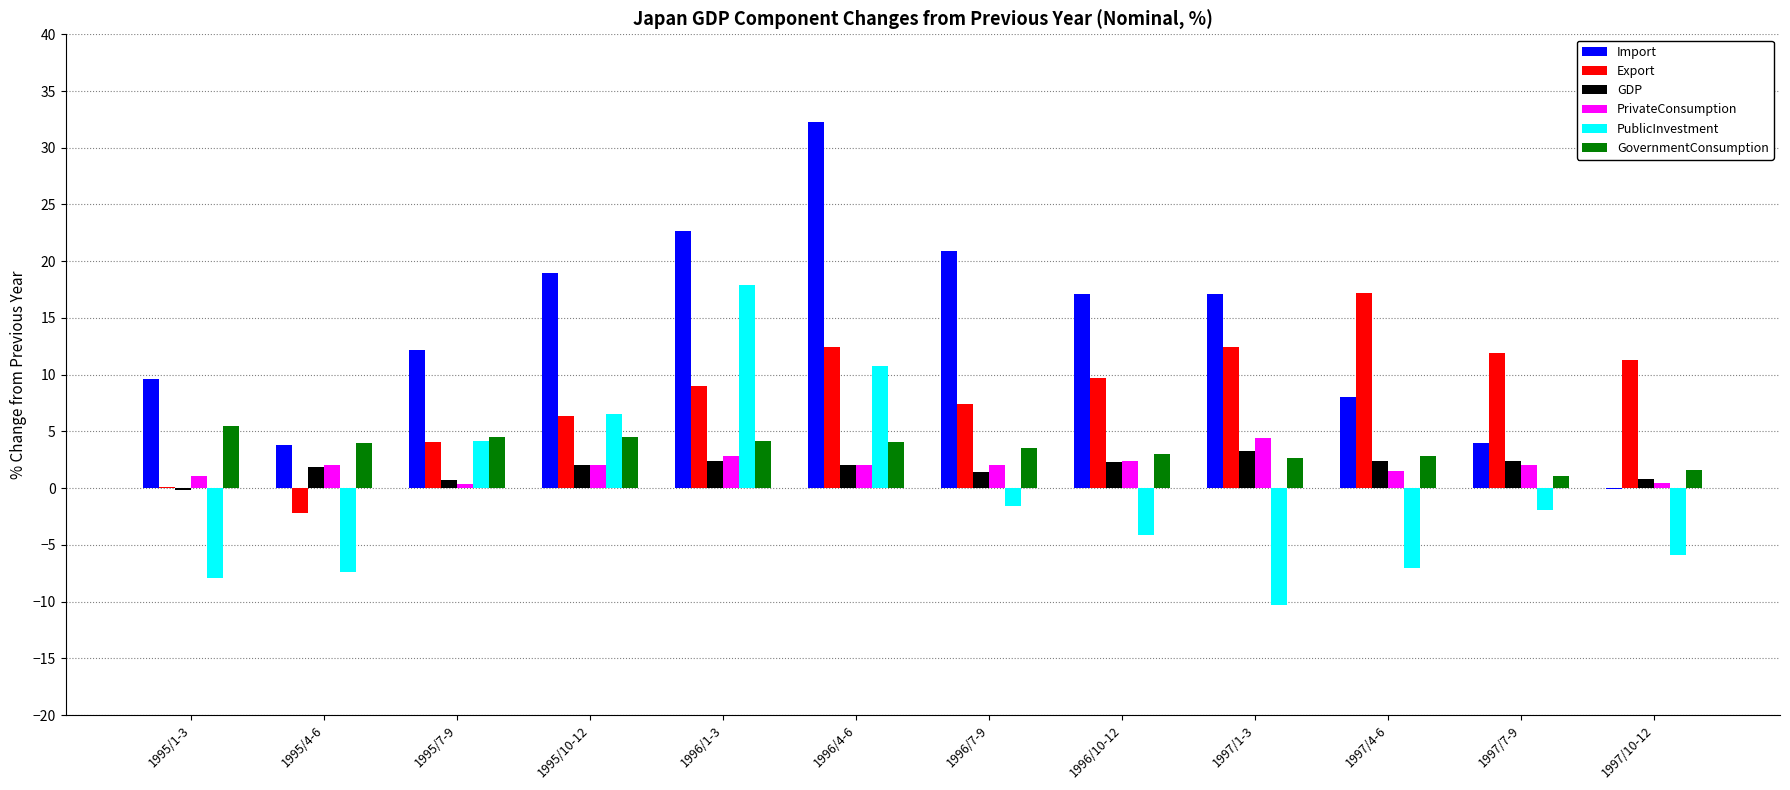

At which category does the chart reach its peak across all series?

1996/4-6